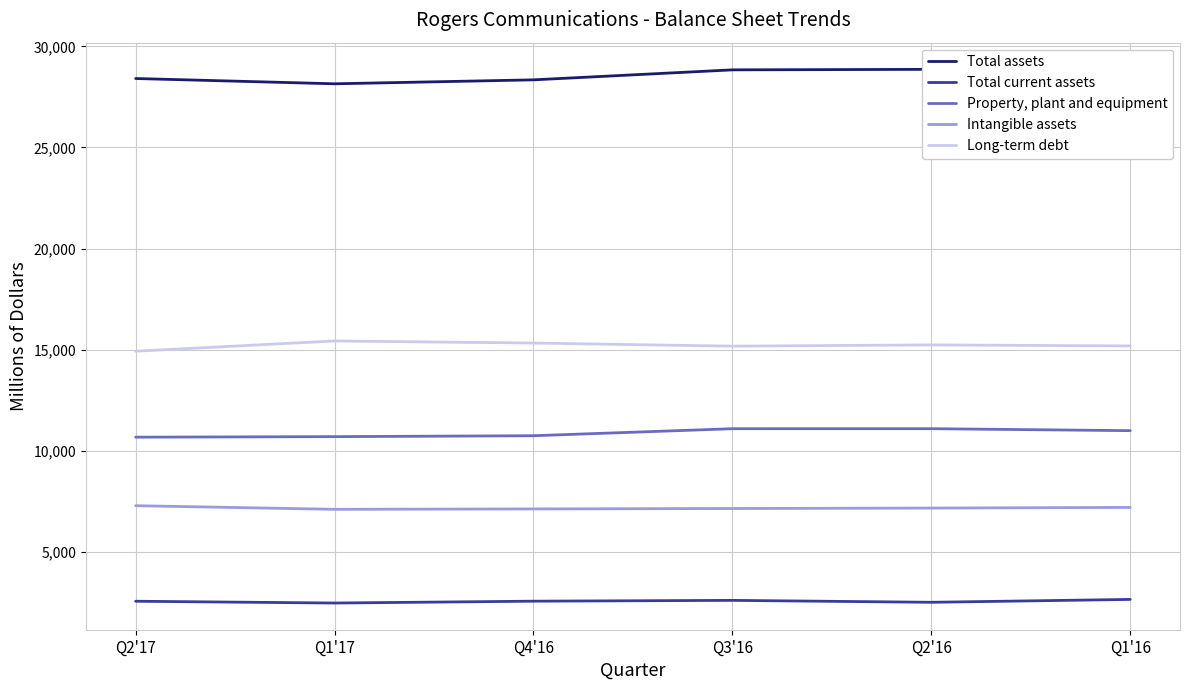

True or false: Intangible assets and Total current assets cross at least once.

False